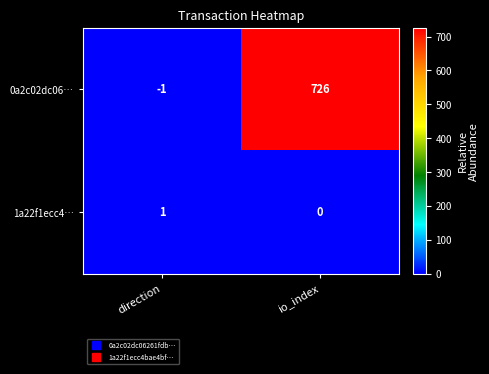

The value of 1a22f1ecc4… at direction is 1. True or false?

True